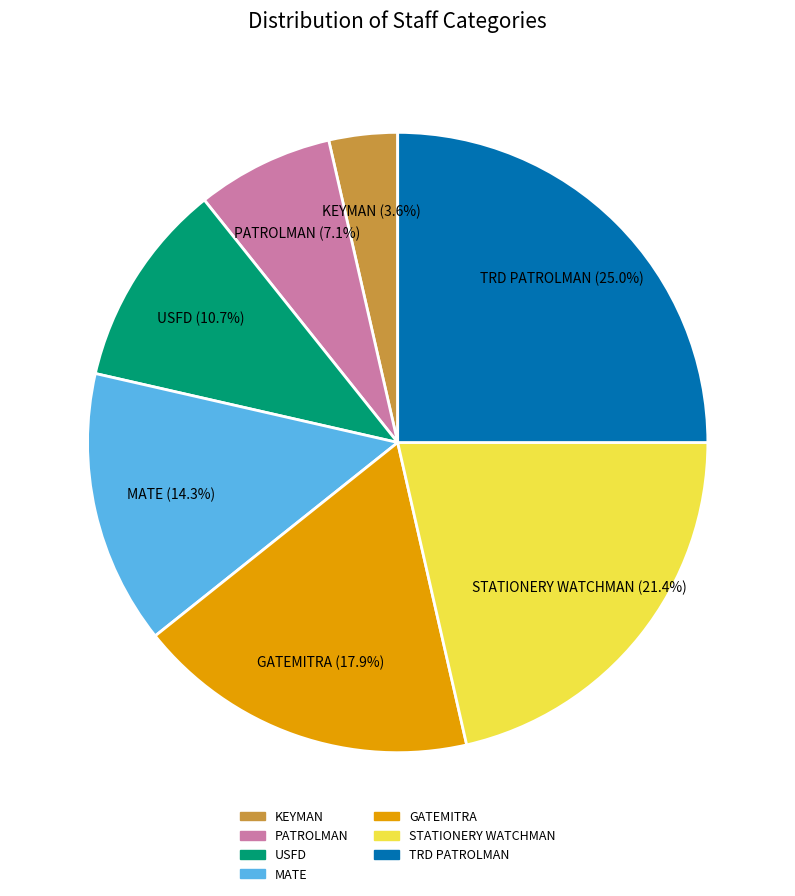

Between STATIONERY WATCHMAN and KEYMAN, which is larger?

STATIONERY WATCHMAN